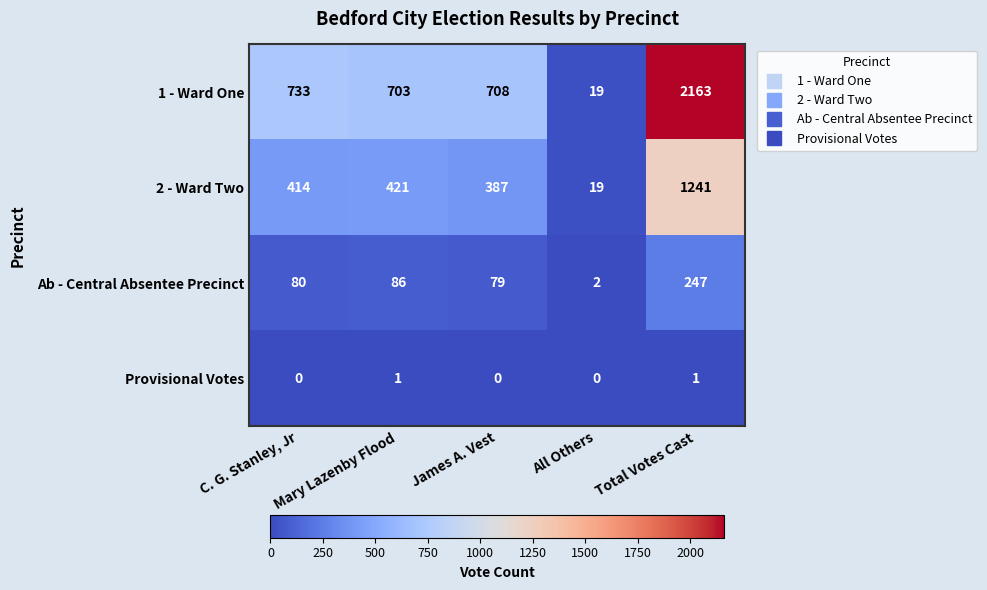

Which series has the largest total across all categories?

1 - Ward One